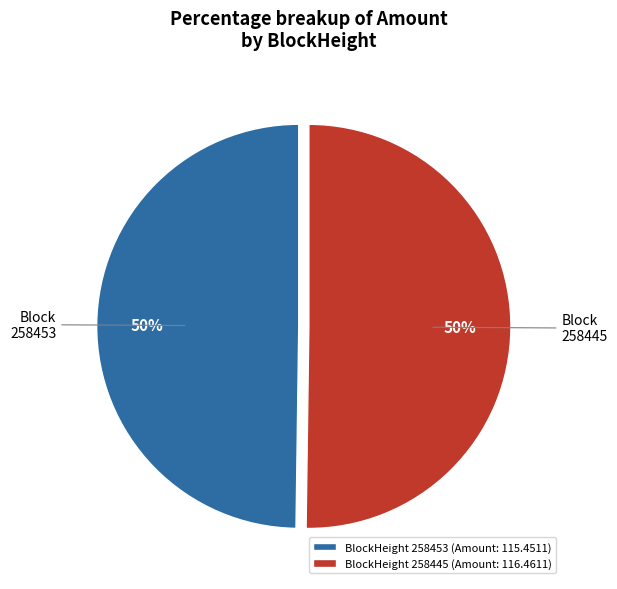

Is it true that BlockHeight 258453 (Amount: 115.4511) is 50% of the pie?

True